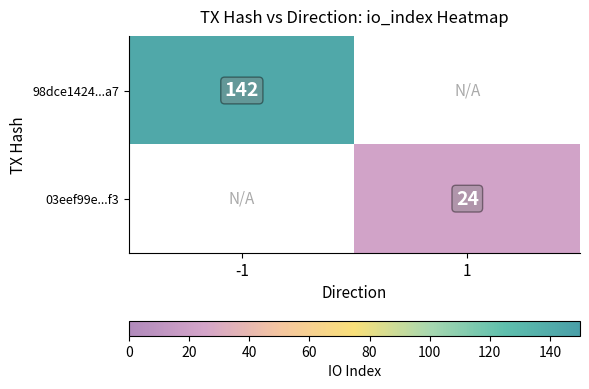

The 98dce1424...a7 series shows 39 at -1. True or false?

False